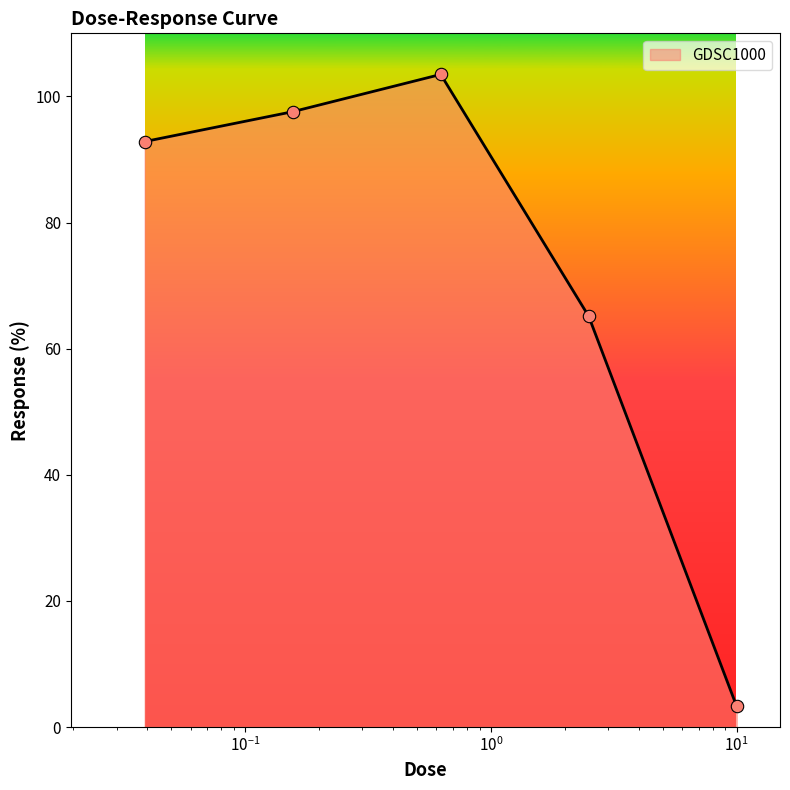

True or false: there are more than 0 points higher than both neighbors.

True